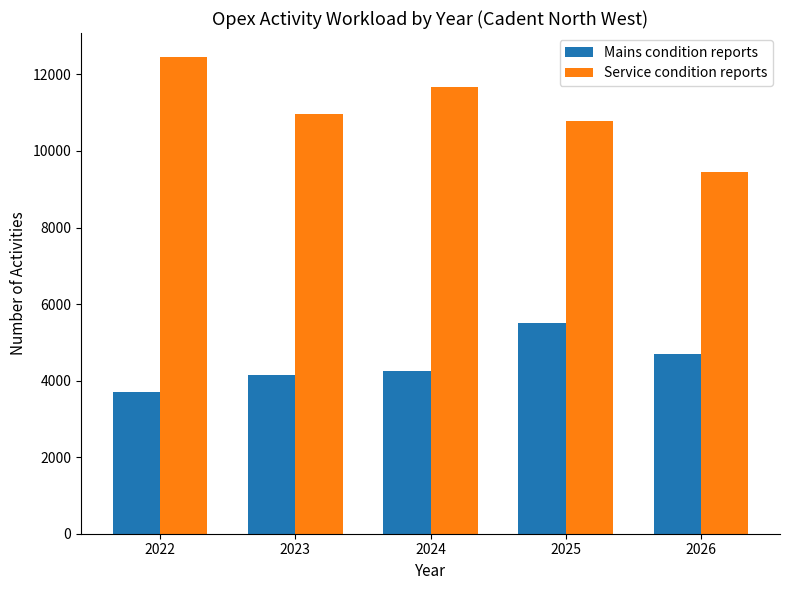

At which category does the chart reach its minimum across all series?

2022